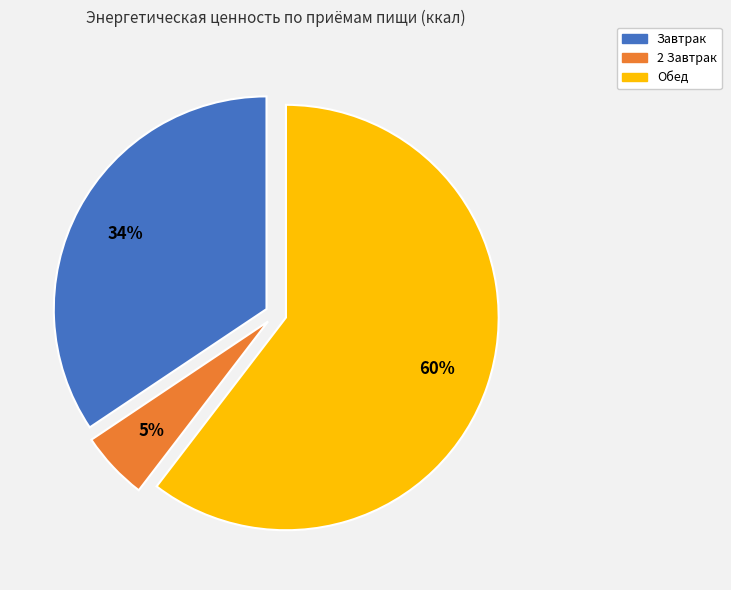

How many slices are in this pie chart?

3